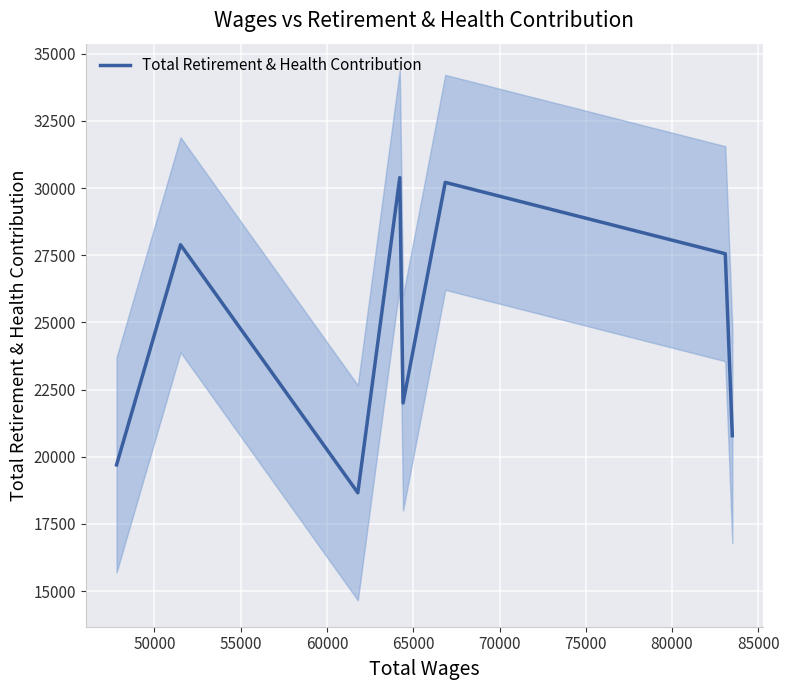

What is the highest value of the Total Retirement & Health Contribution series?

30390